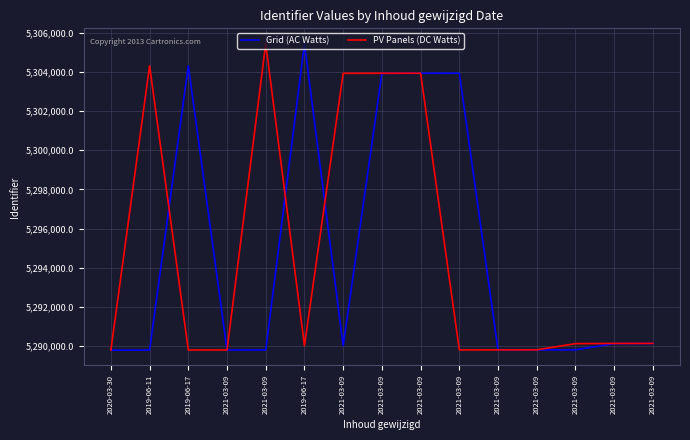

Does the chart have visible grid lines?

Yes